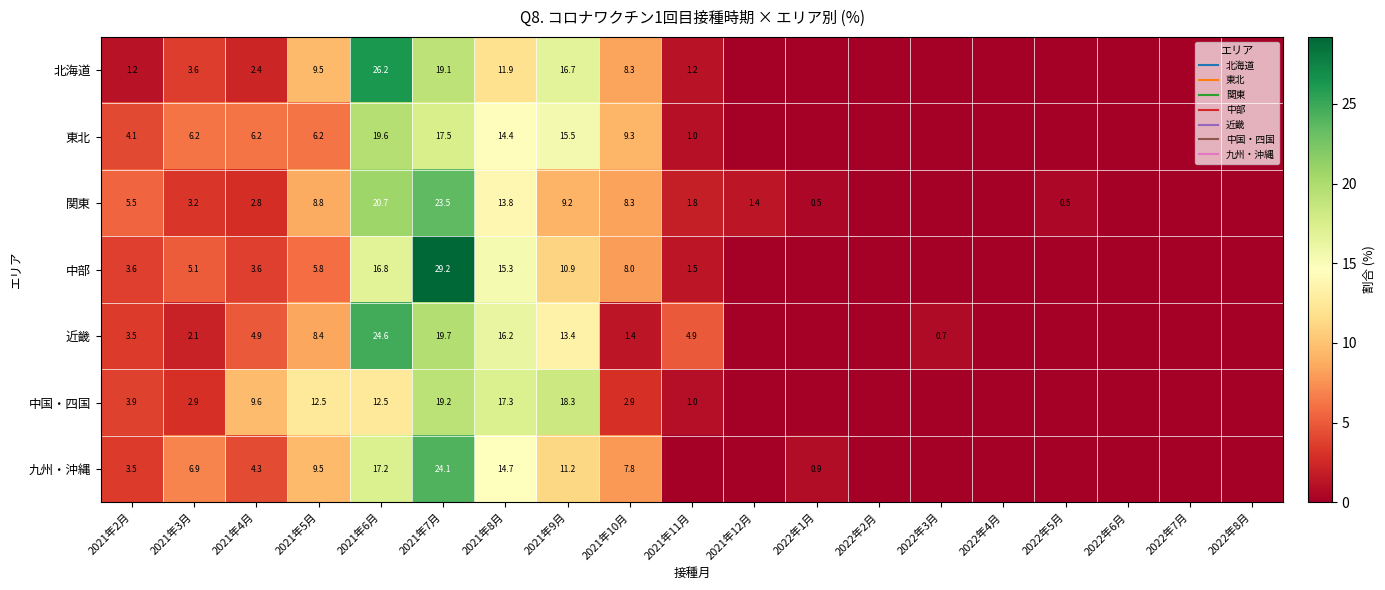

At how many categories does at least one series exceed 5?

9